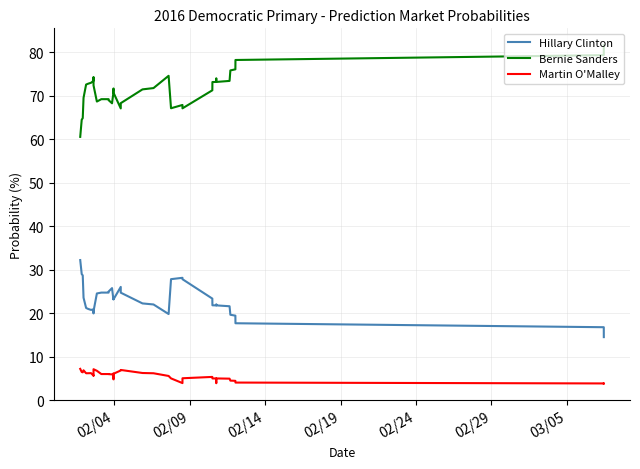

Does the chart display data point markers on the line(s)?

No